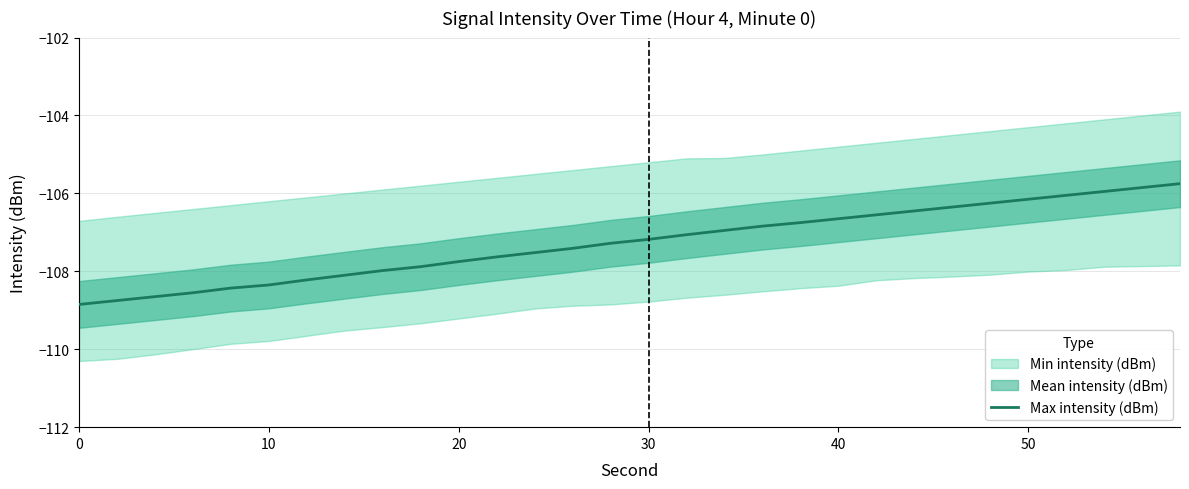

Does the chart display data point markers on the line(s)?

No